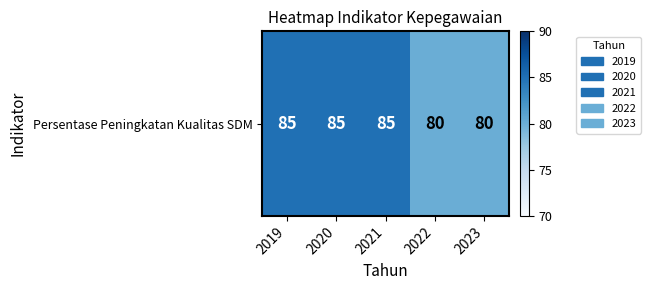

How many distinct data groups are displayed?

1